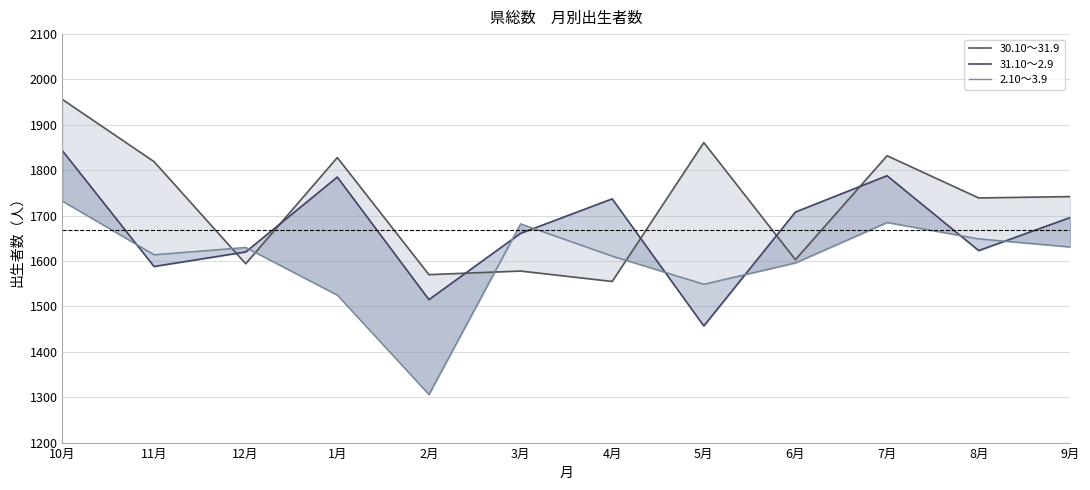

At 12月, list the series in order from largest to smallest.

2.10～3.9, 31.10～2.9, 30.10～31.9